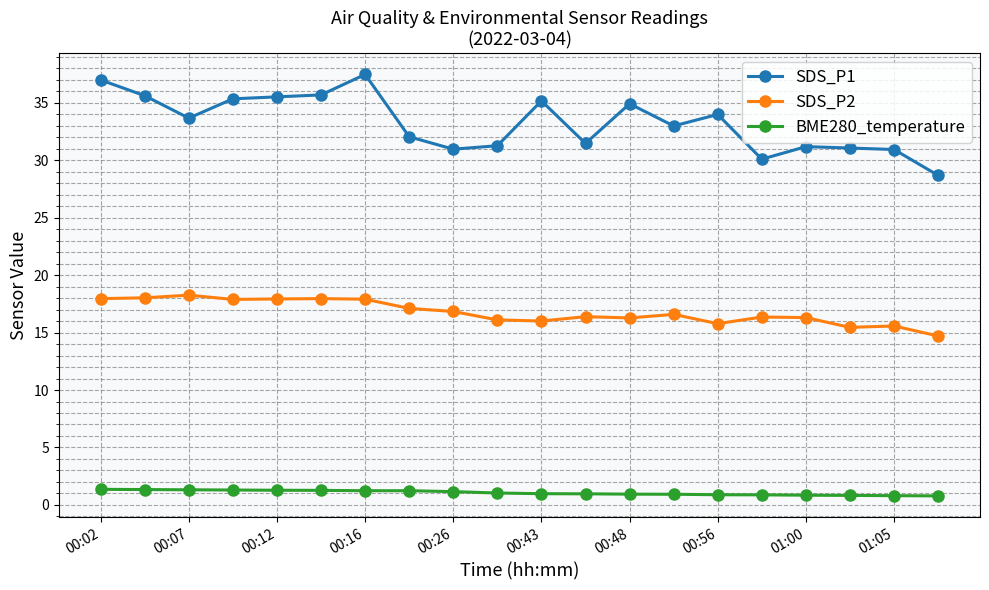

What is the difference between the maximum and minimum values in the BME280_temperature series?

0.6